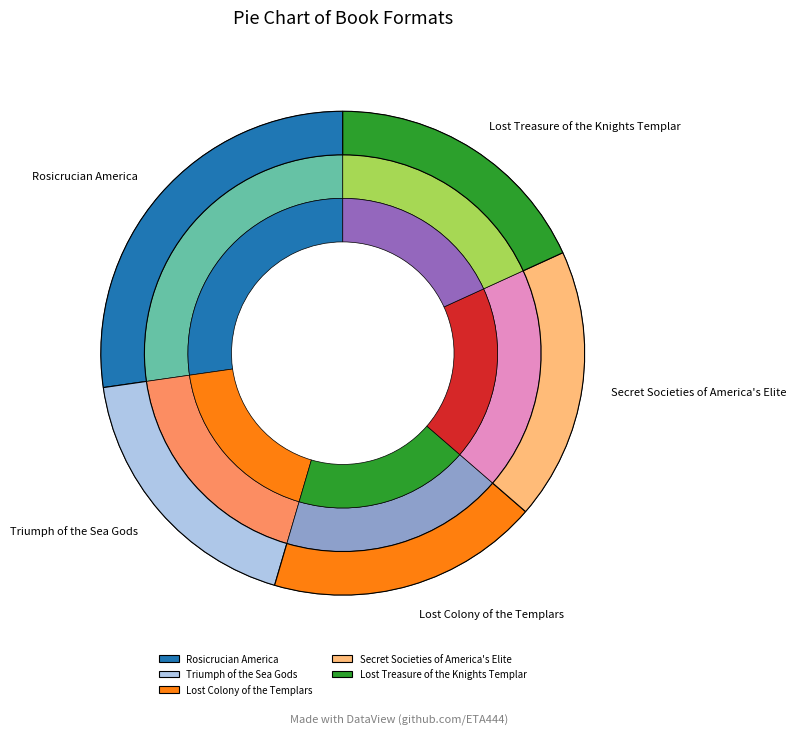

Rank the categories by value from lowest to highest.

Triumph of the Sea Gods, Lost Colony of the Templars, Secret Societies of America's Elite, Lost Treasure of the Knights Templar, Rosicrucian America